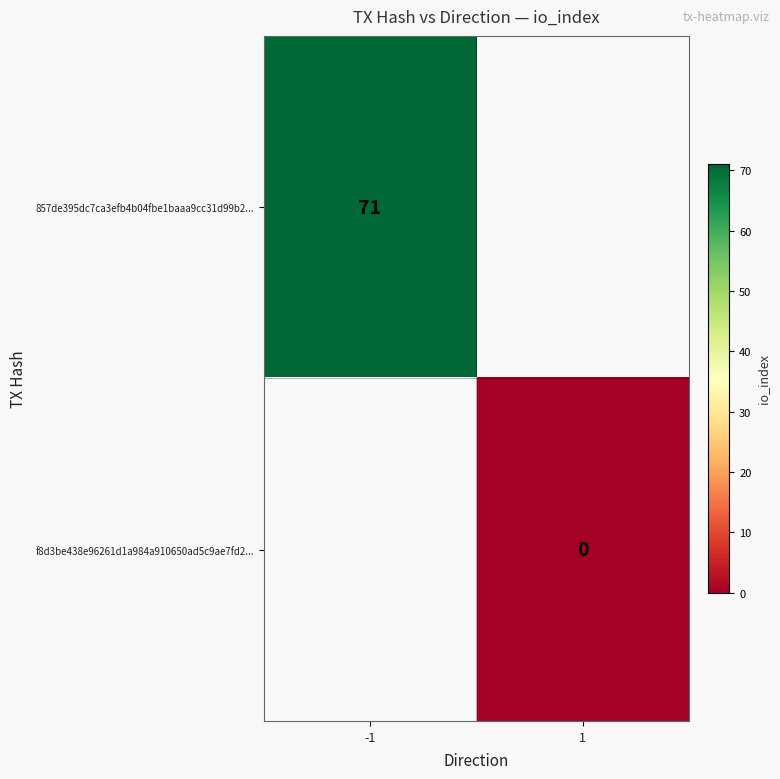

Is it true that 857de395dc7ca3efb4b04fbe1baaa9cc31d99b2... equals 16 at -1?

False